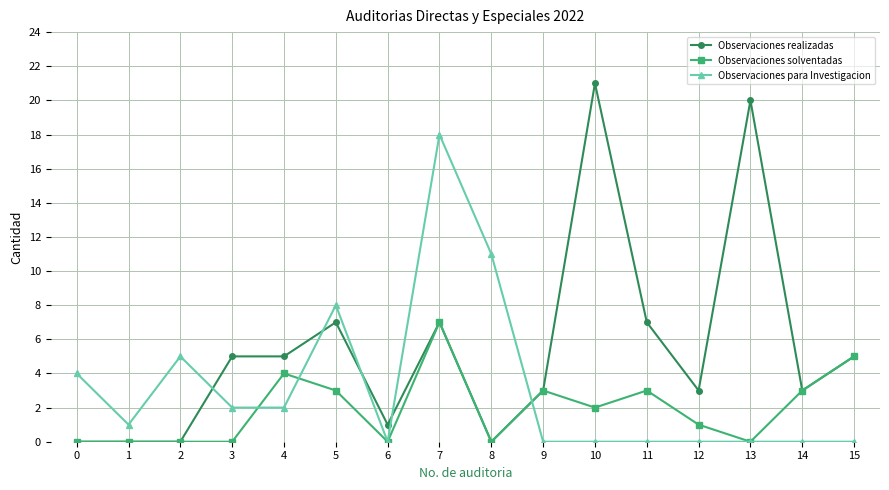

True or false: Observaciones para Investigacion has more than 2 points higher than both neighbors.

True